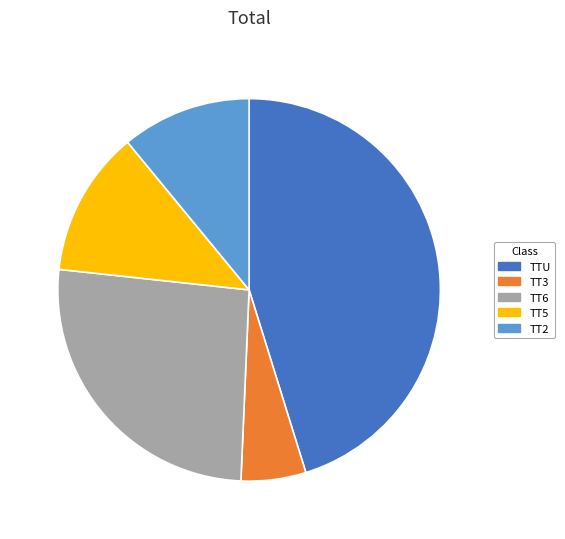

Is it true that TT5 is 7% of the pie?

False